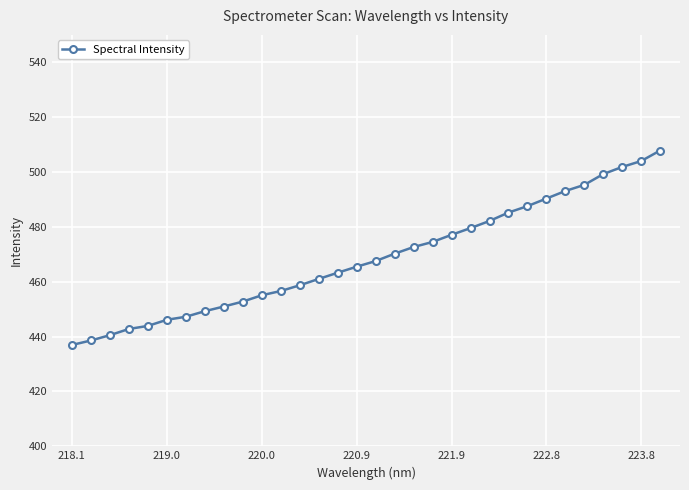

Is this an area chart (filled region under the line)?

No